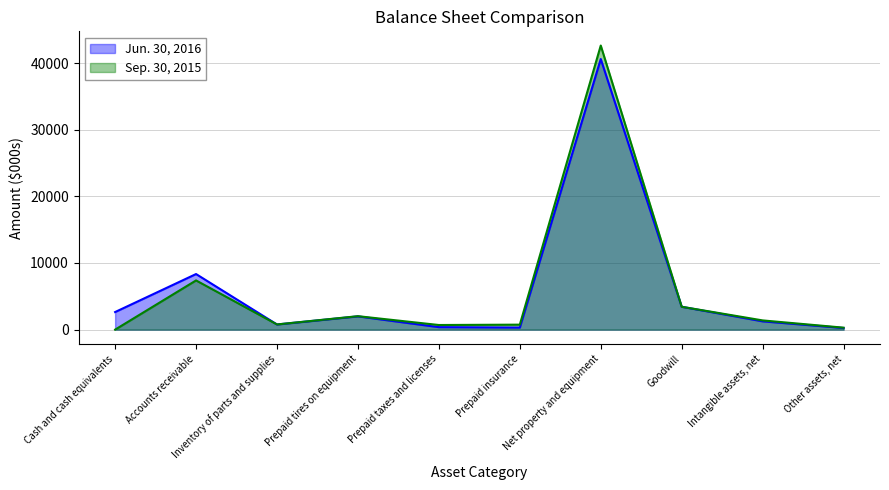

What is the value of the Jun. 30, 2016 point at the 10th from the left?

246